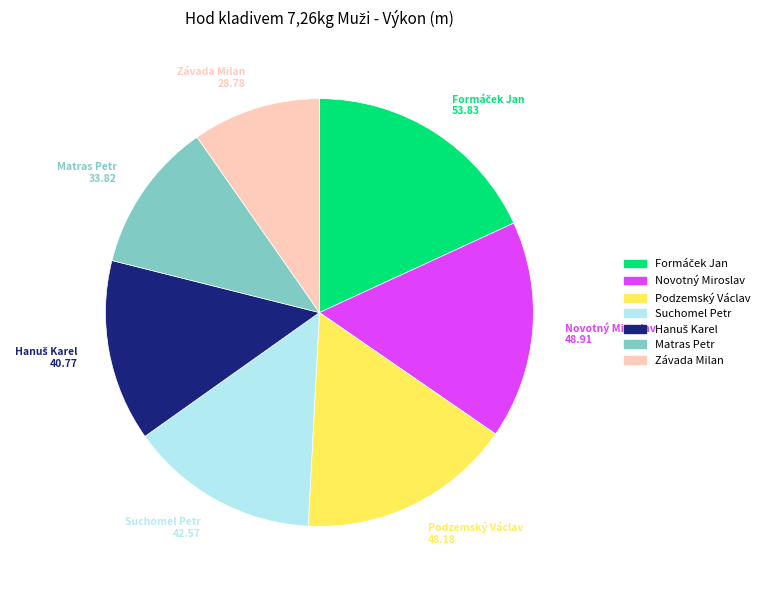

How many slices are in this pie chart?

7